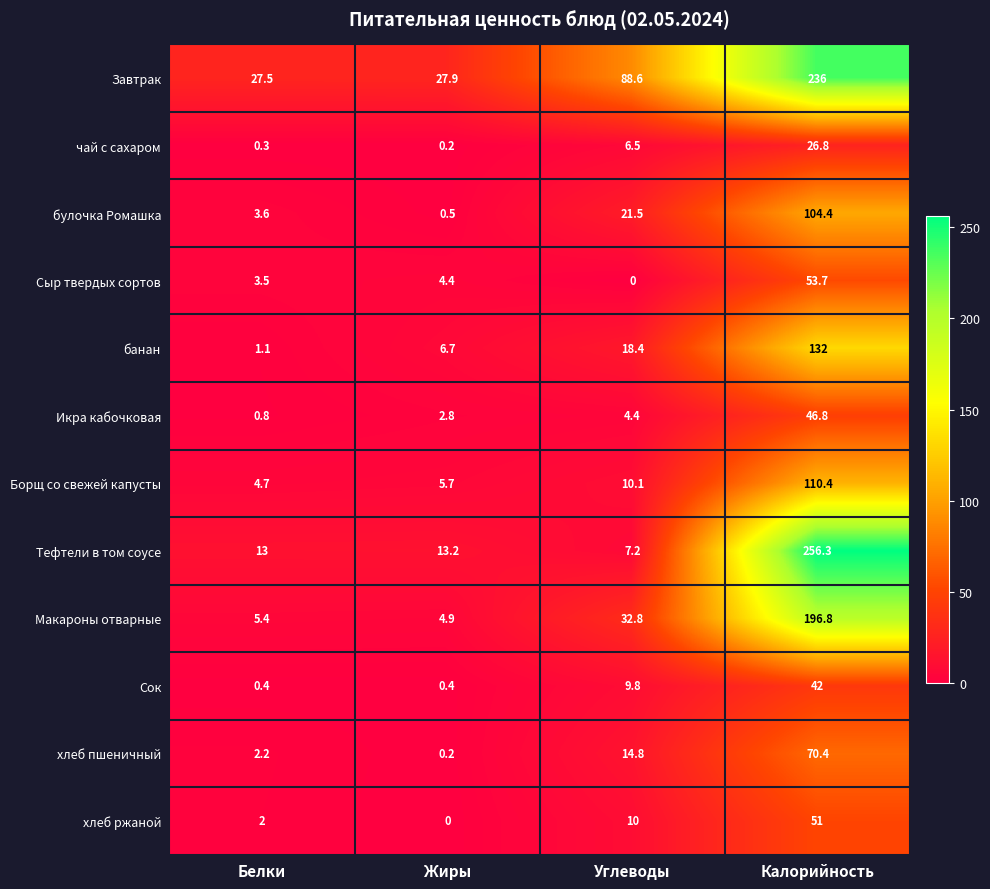

At how many categories does at least one series exceed 14?

4